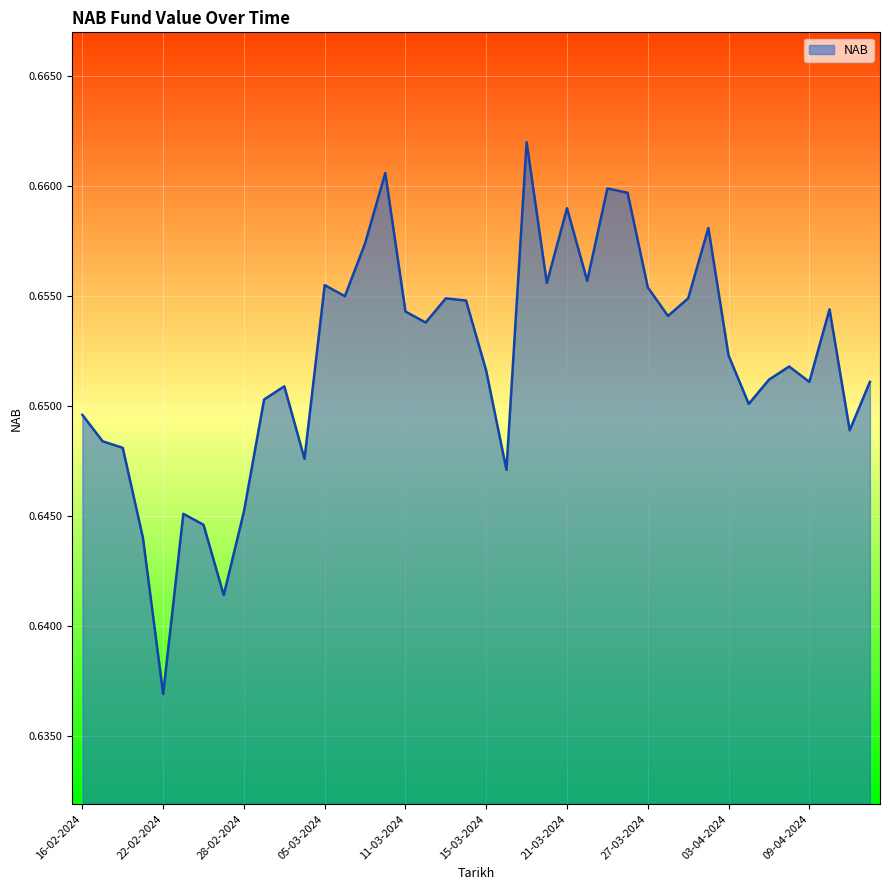

At which label is the value closest to 0?

22-02-2024